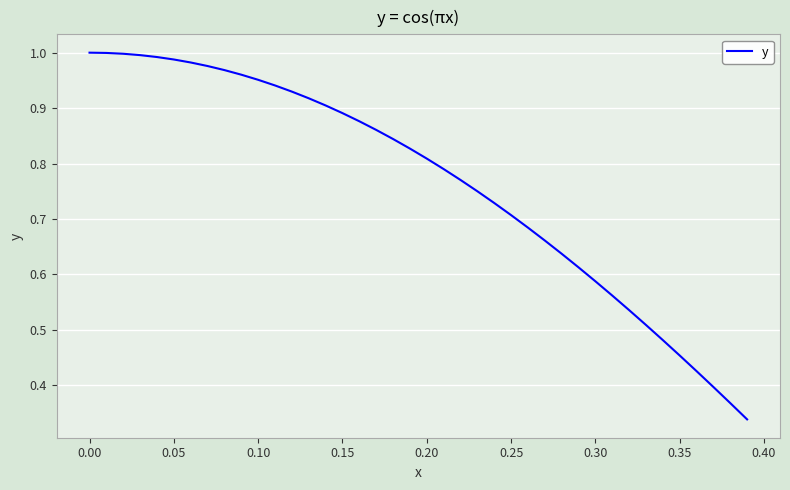

What is the sum of all values?

30.6